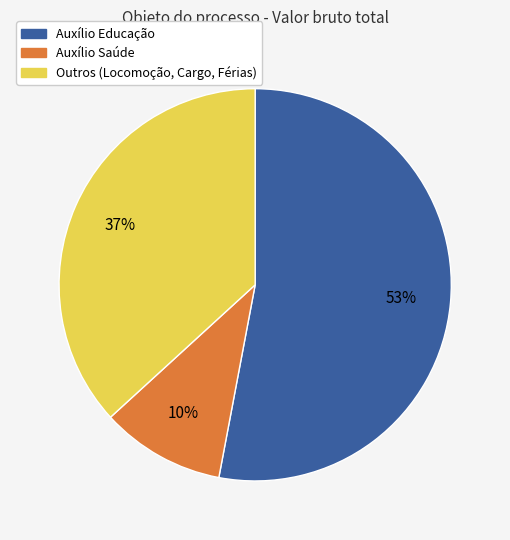

Is there any slice that represents more than half of the pie?

Yes